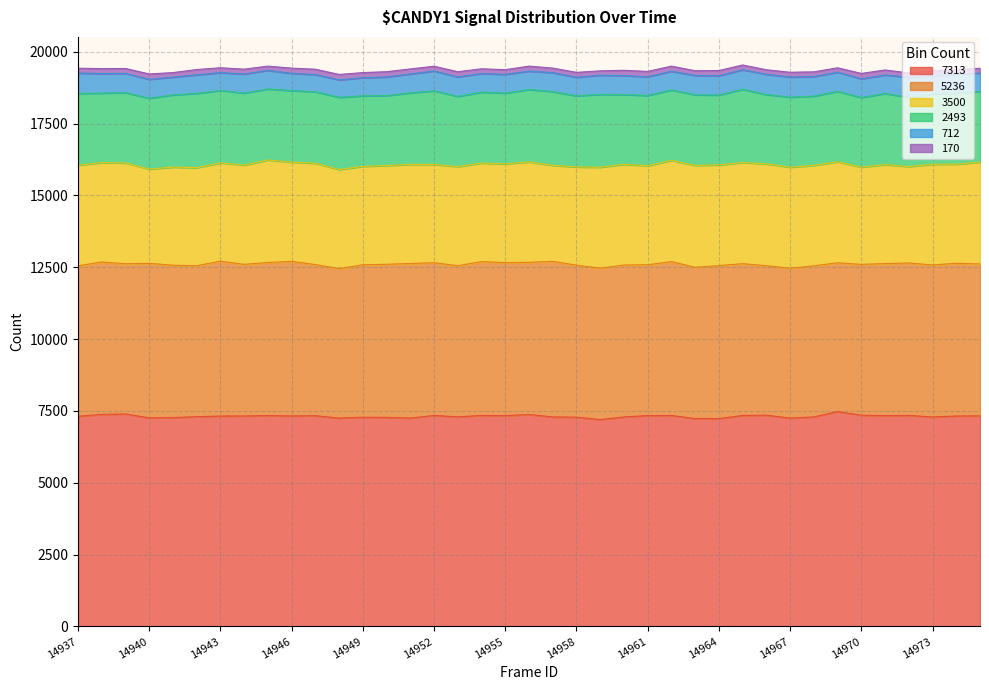

What is the approximate value of 3500 at 14953, to the nearest 5?

3450